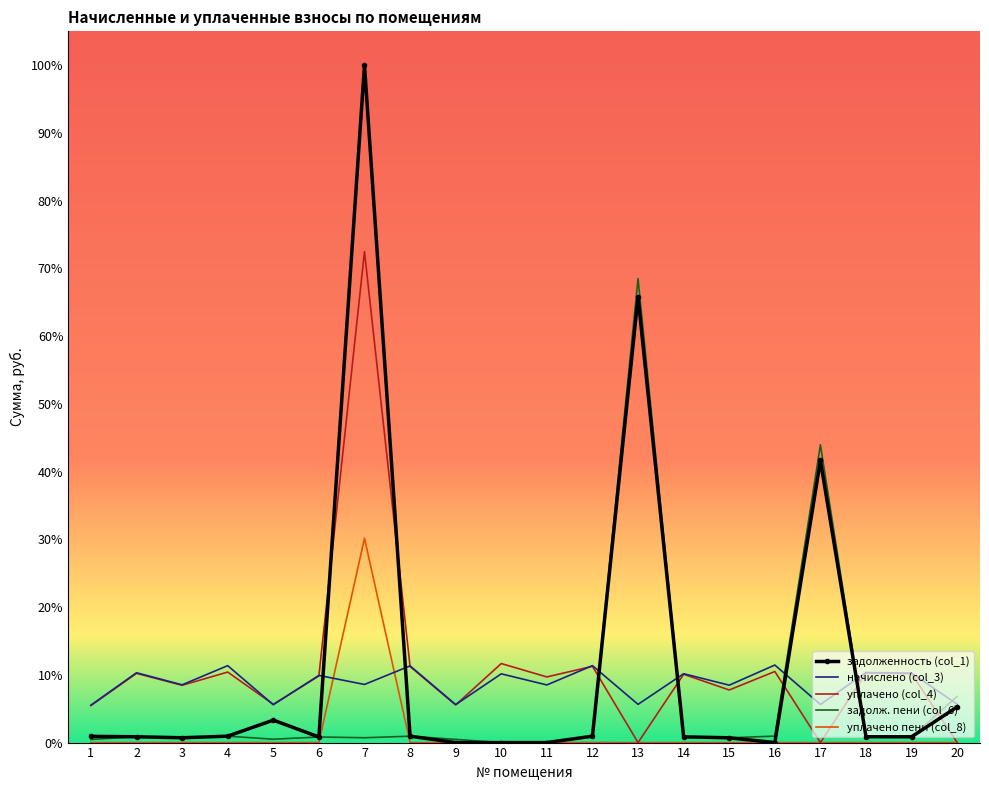

Where is задолженность (col_1) nearest to the value 0?

9